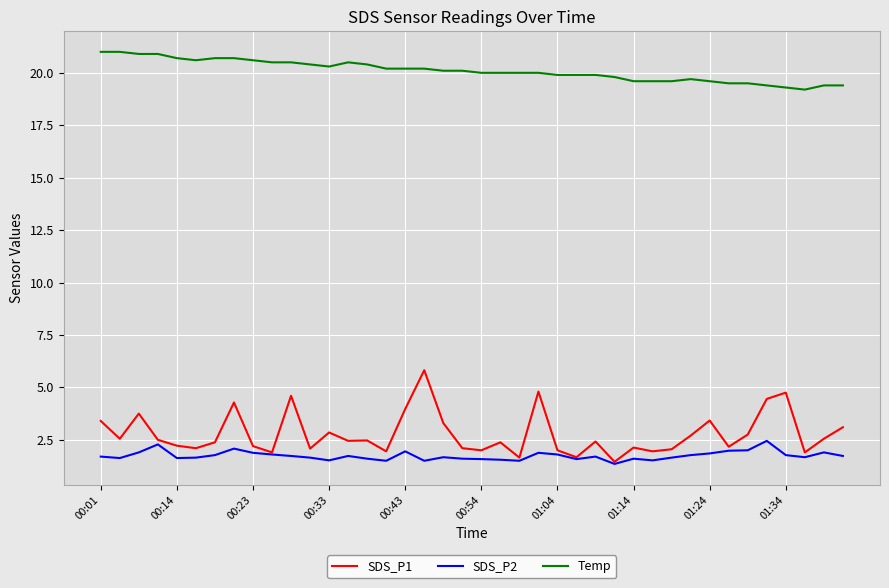

What is the highest value of the SDS_P1 series?

5.8